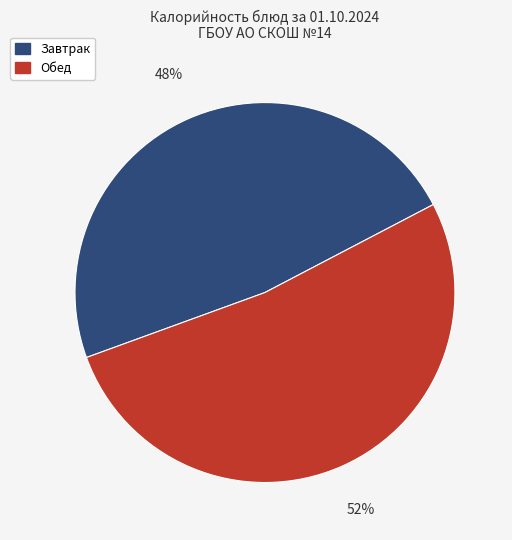

To the nearest percent, what is the difference between the largest and smallest slice percentages?

4%